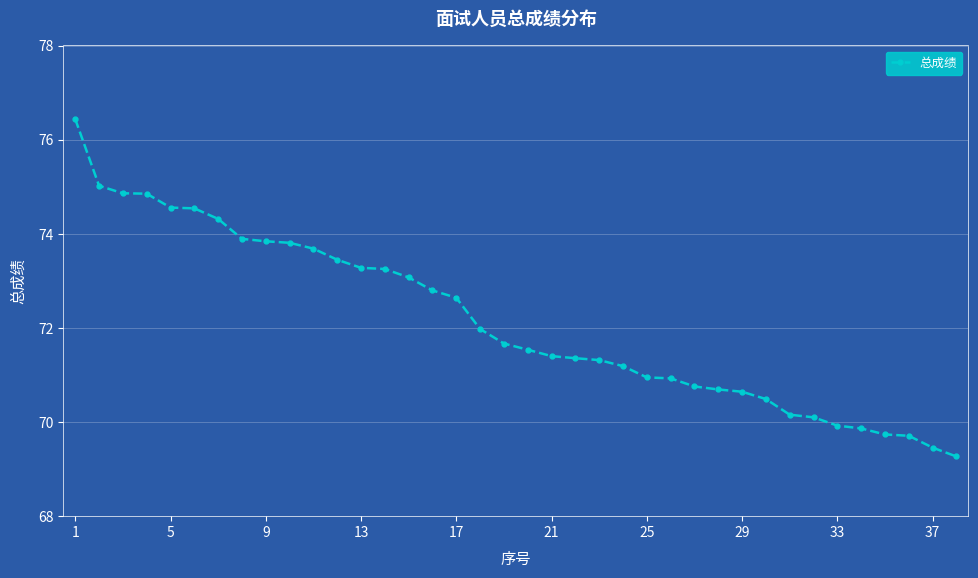

What is the value of the 20th point from the left?

71.5